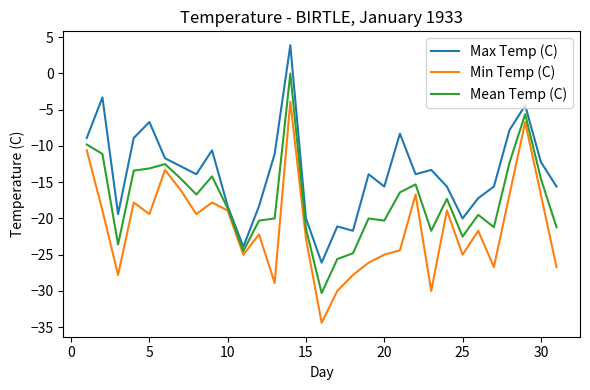

In Mean Temp (C), how many points are lower than both neighbors (excluding endpoints)?

8